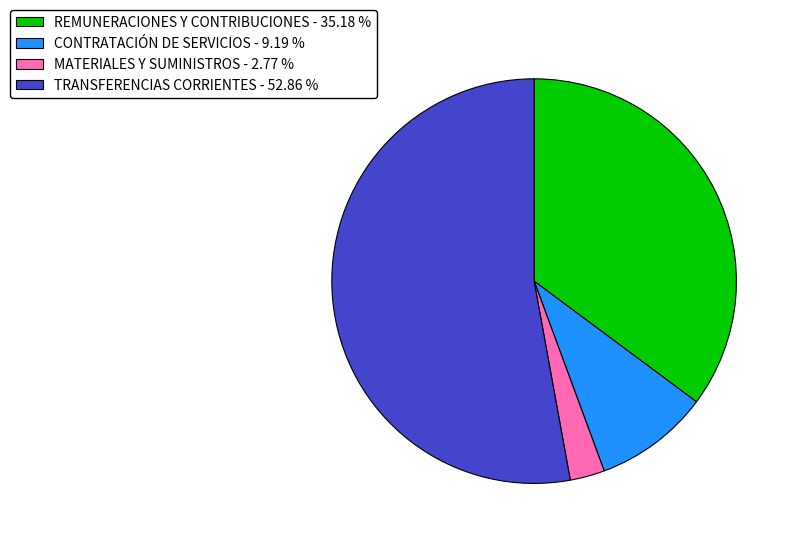

Rank the categories by value from lowest to highest.

MATERIALES Y SUMINISTROS, CONTRATACIÓN DE SERVICIOS, REMUNERACIONES Y CONTRIBUCIONES, TRANSFERENCIAS CORRIENTES